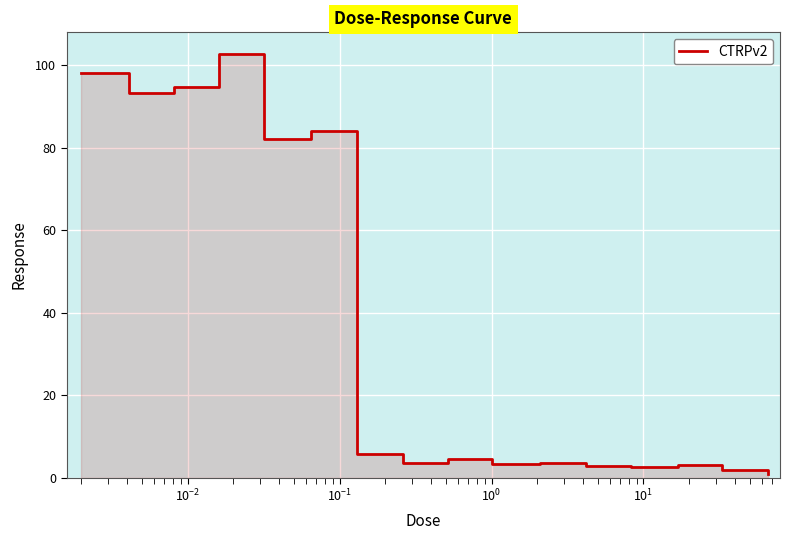

What is the value of the 2nd point from the left?

93.2